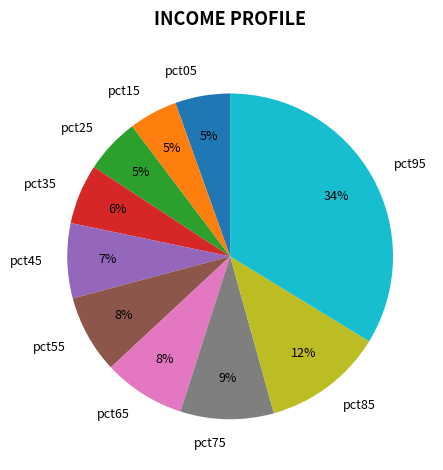

Which slice is the largest?

pct95